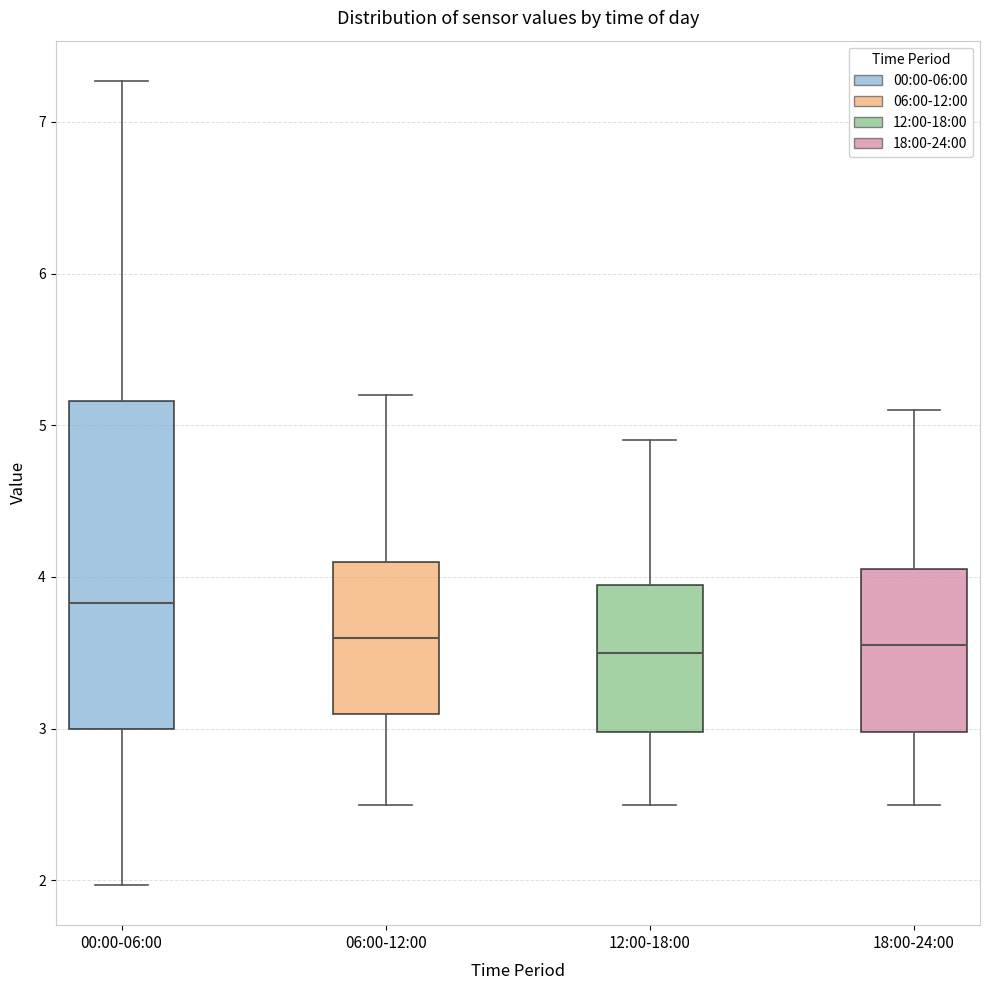

Reading left to right, read every box against the y-axis: the position of its median line, the range the box covers, and the ends of its whiskers. The values are not printed on the chart, so give them approximately, as read against the axis.

00:00-06:00: median 3.8, box 3.0 to 5.2, whiskers 2.0 to 7.3
06:00-12:00: median 3.6, box 3.1 to 4.1, whiskers 2.5 to 5.2
12:00-18:00: median 3.5, box 3.0 to 4.0, whiskers 2.5 to 4.9
18:00-24:00: median 3.6, box 3.0 to 4.1, whiskers 2.5 to 5.1